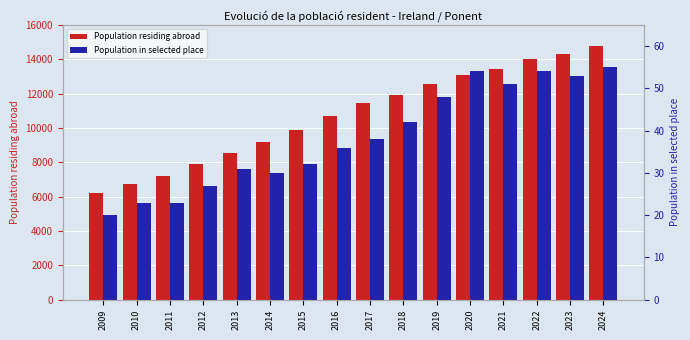

What is the value of the Population residing abroad bar at the 6th from the left?

9203